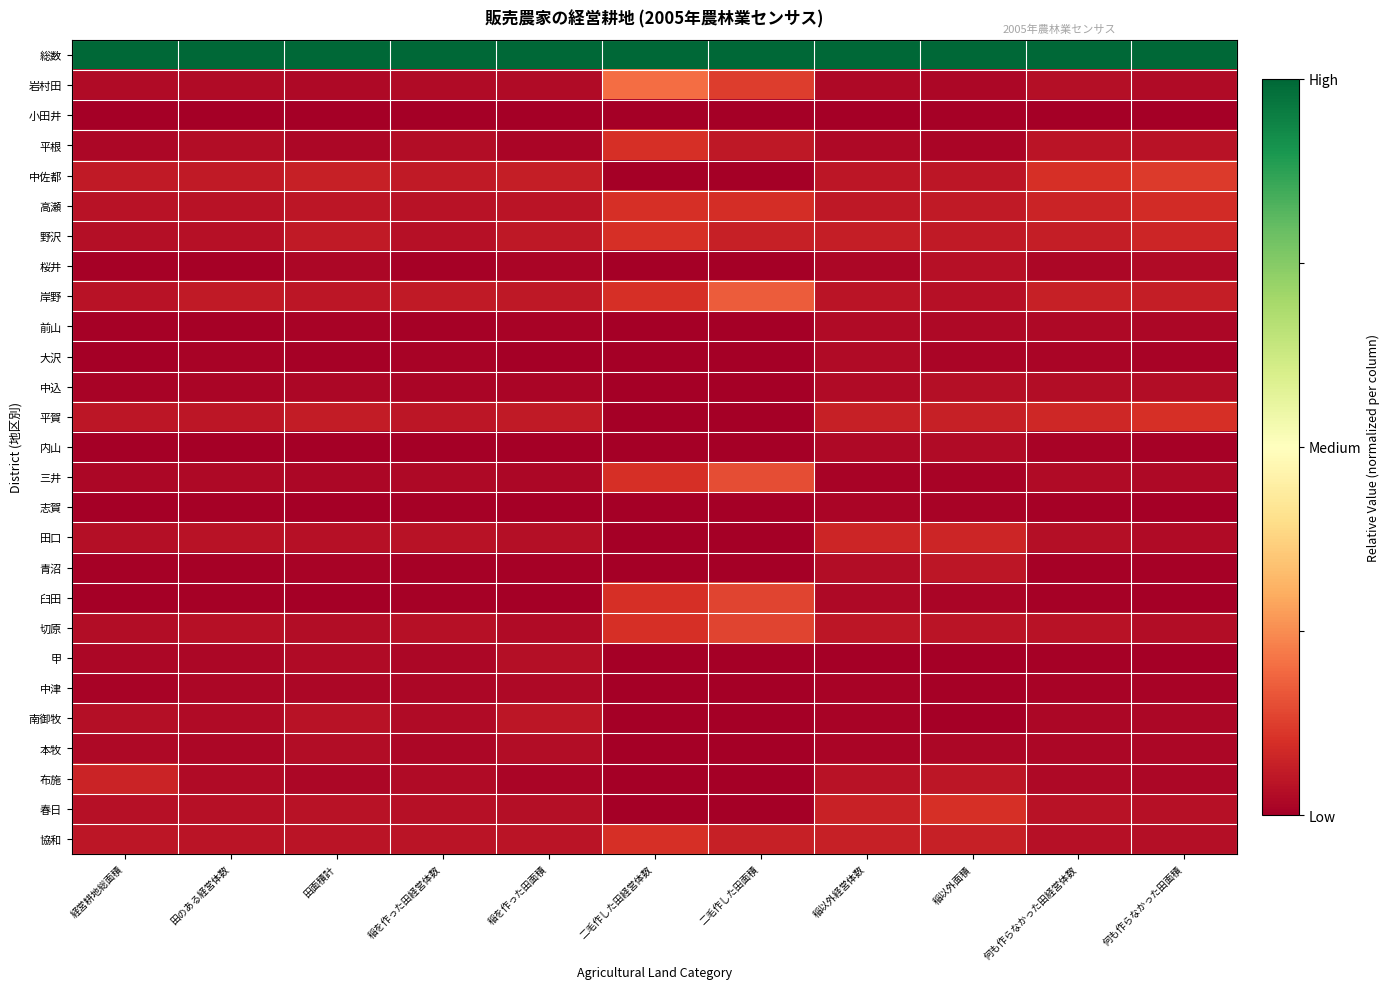

What is the total value across all series at 田面積計?

1.7